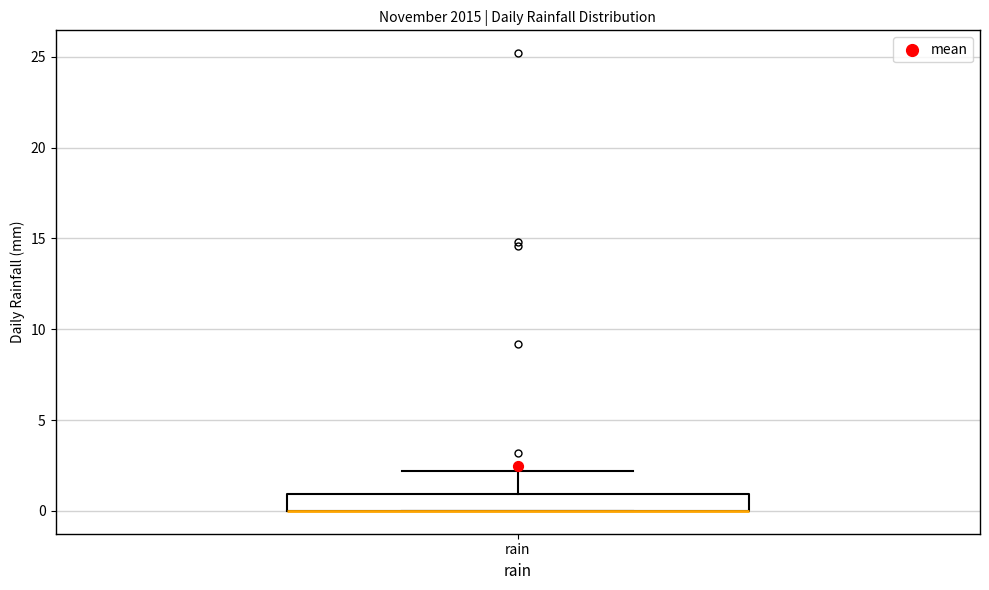

Transcribe this box plot: give where the median line is, the range the box spans, and where the two whiskers end, as read against the y-axis. The values are not printed on the chart, so give them approximately, as read against the axis.

median 0 (drawn on the box's lower edge), box 0 to 1, whiskers 0 to 2